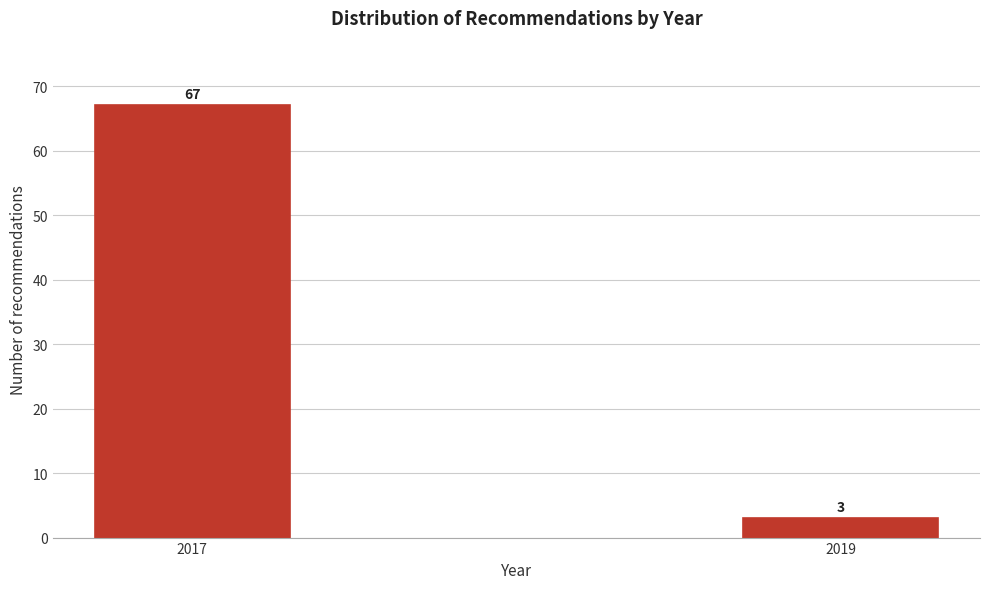

Reading left to right, what are all the values shown in this chart?

67	3